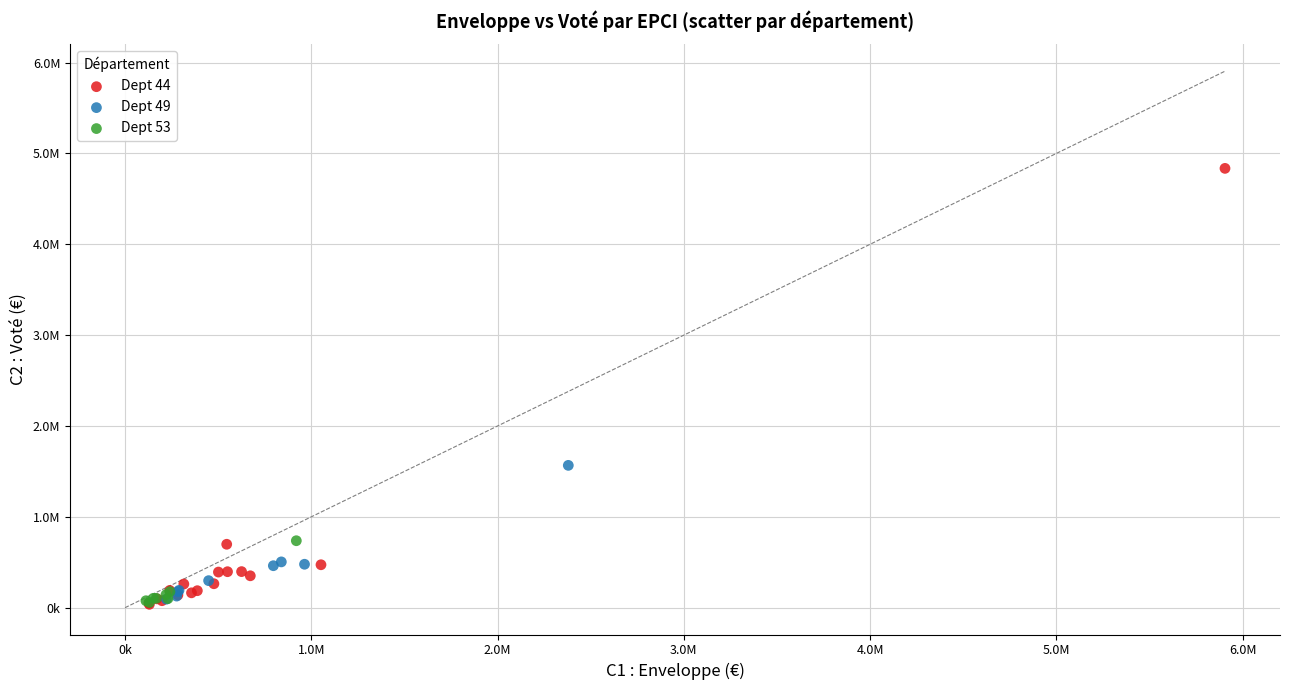

Which series reaches the maximum Y coordinate?

Dept 44